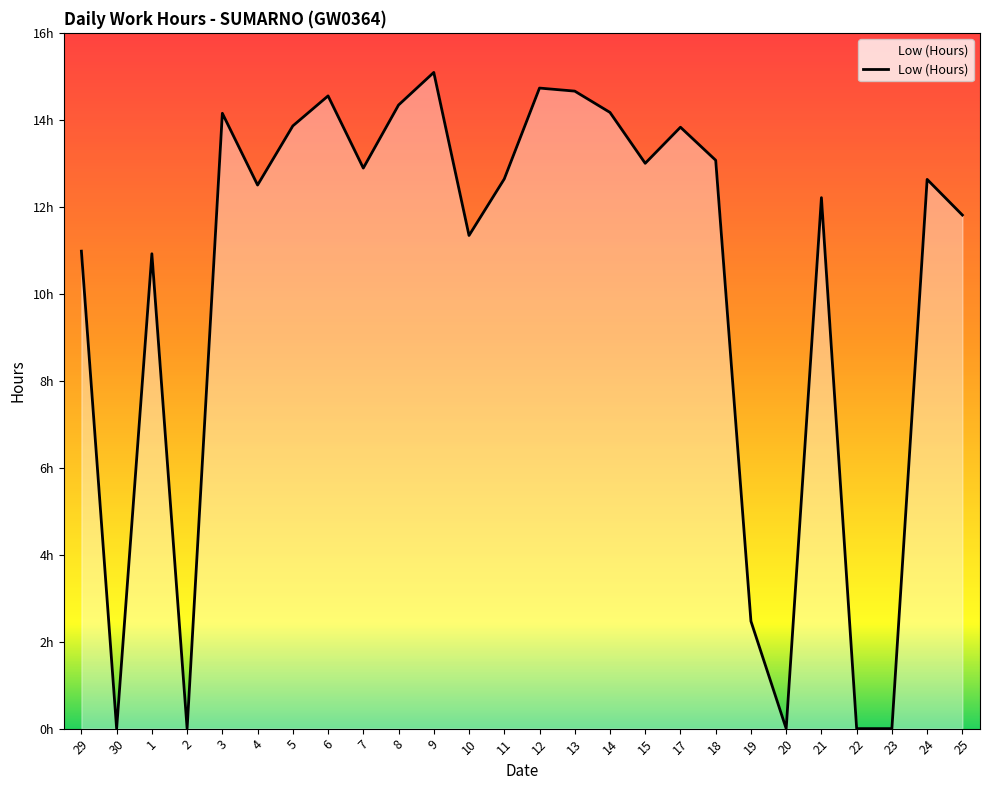

What is the label of the 19th point from the right?

6